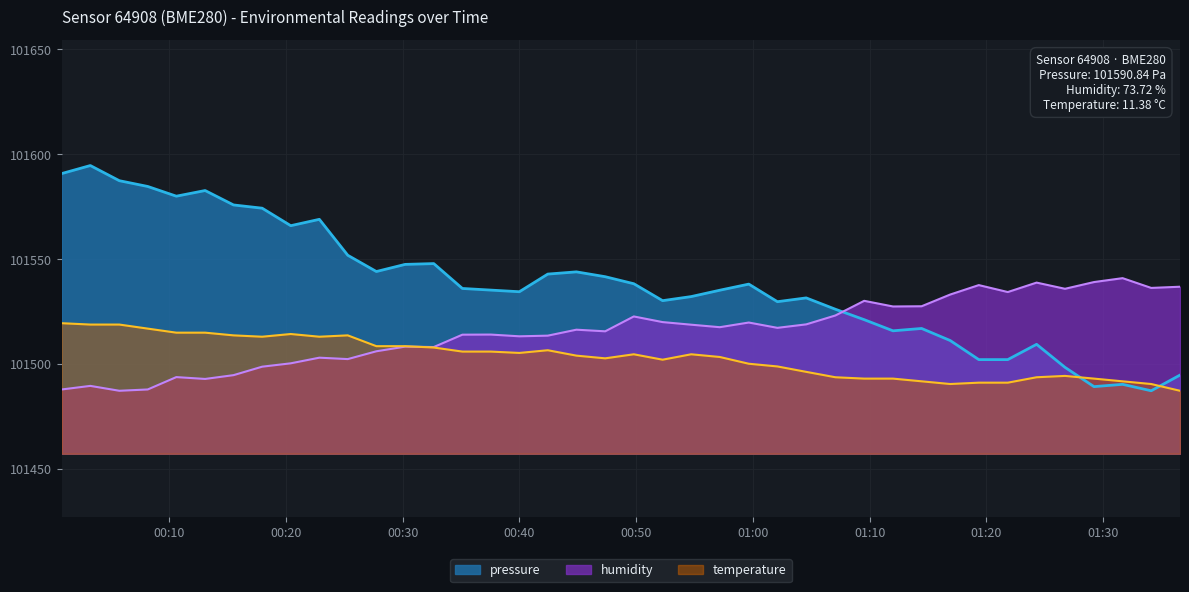

Rank the series by their average value, from highest to lowest.

pressure, humidity, temperature